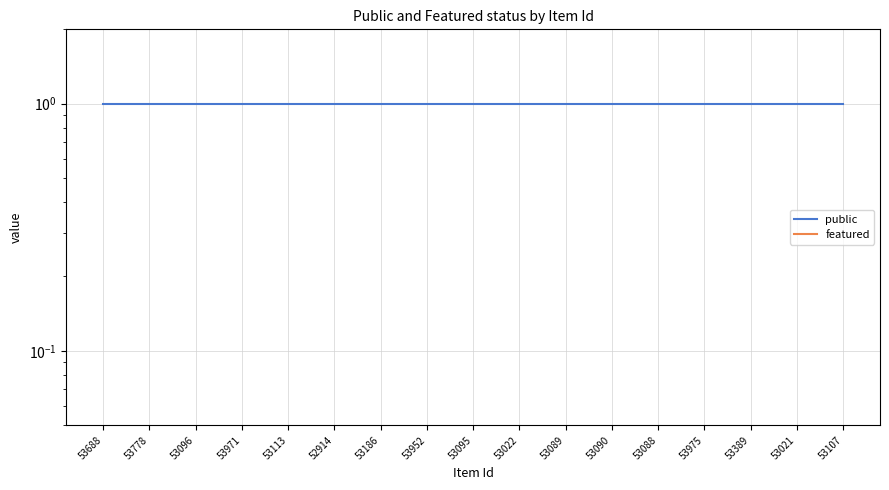

True or false: public and featured intersect in this chart.

False